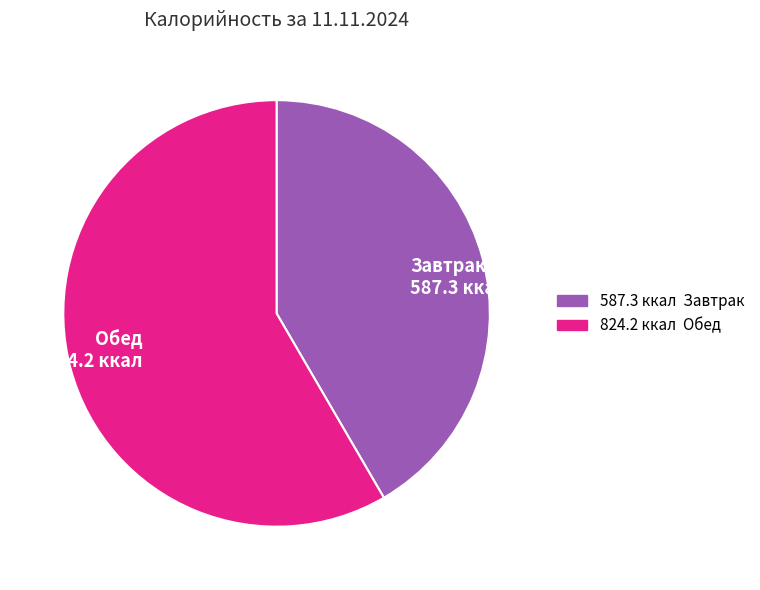

Rank the categories by value from highest to lowest.

Обед, Завтрак